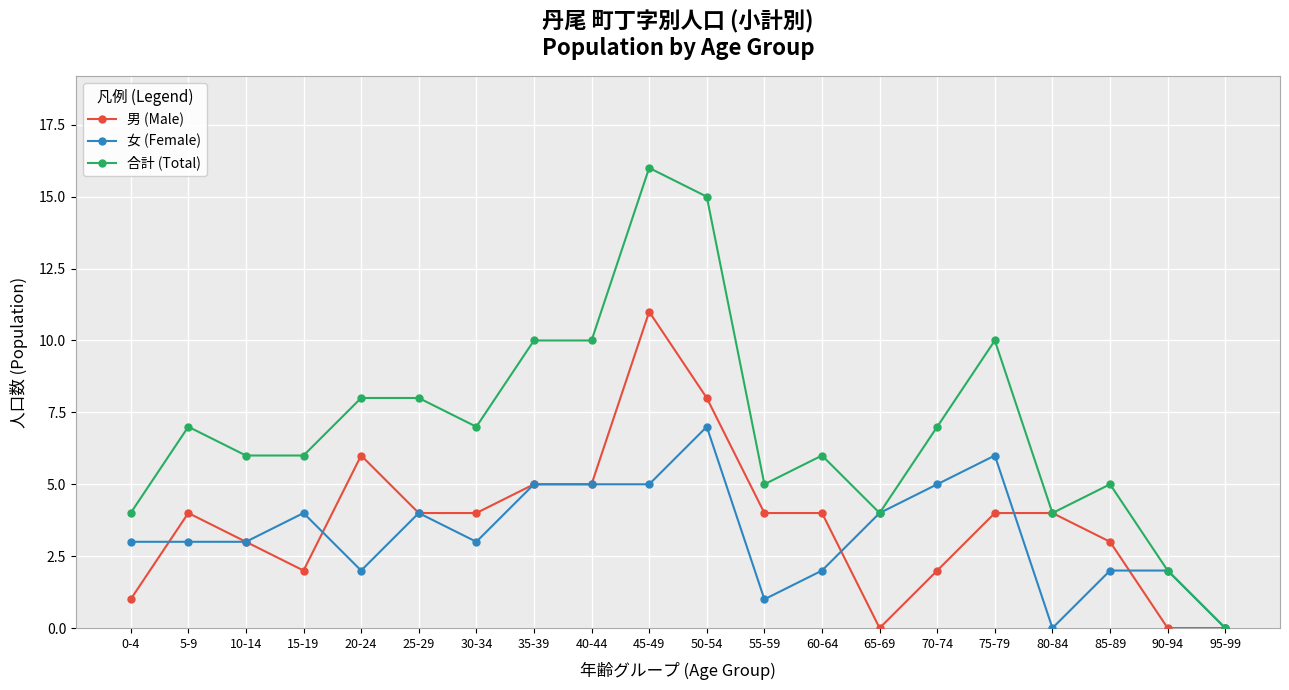

What is the difference between the 男 (Male) values at 50-54 and 15-19?

6